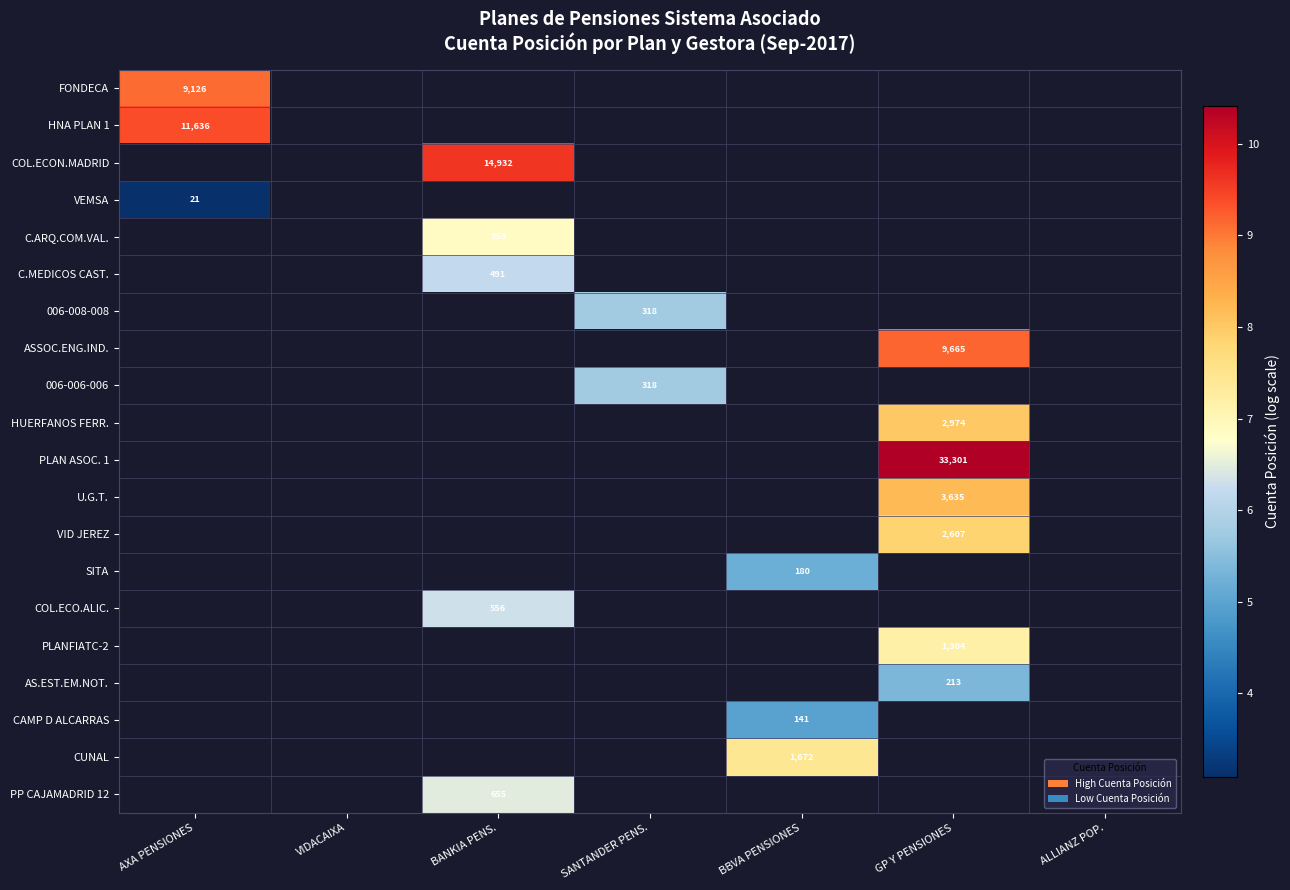

How many distinct data groups are displayed?

20